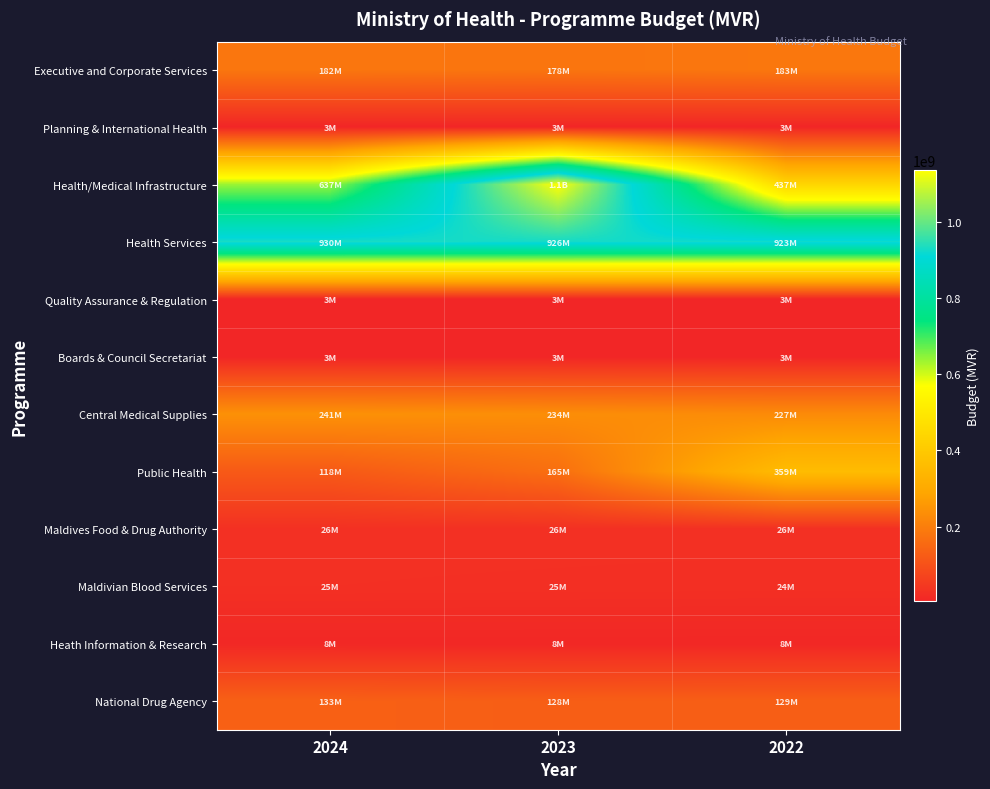

What is the total value across all series at 2022?

2326651801